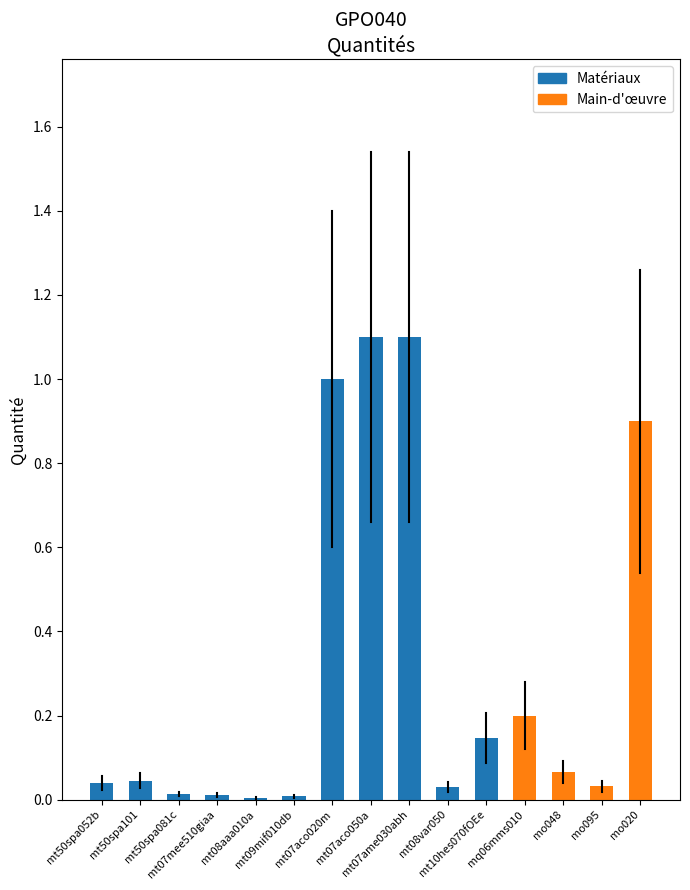

What is the greatest value displayed?

1.1